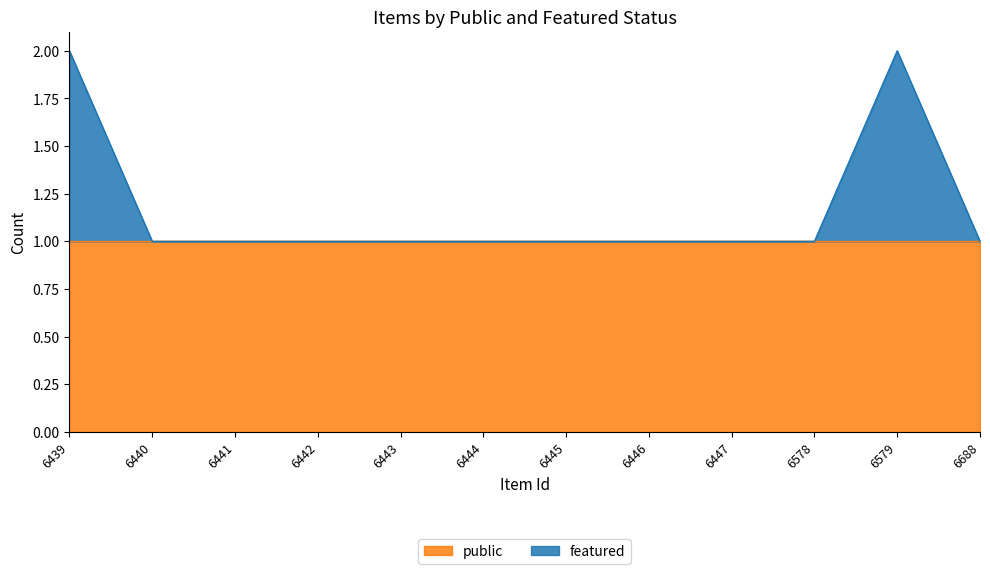

Count the number of categories in the chart.

12